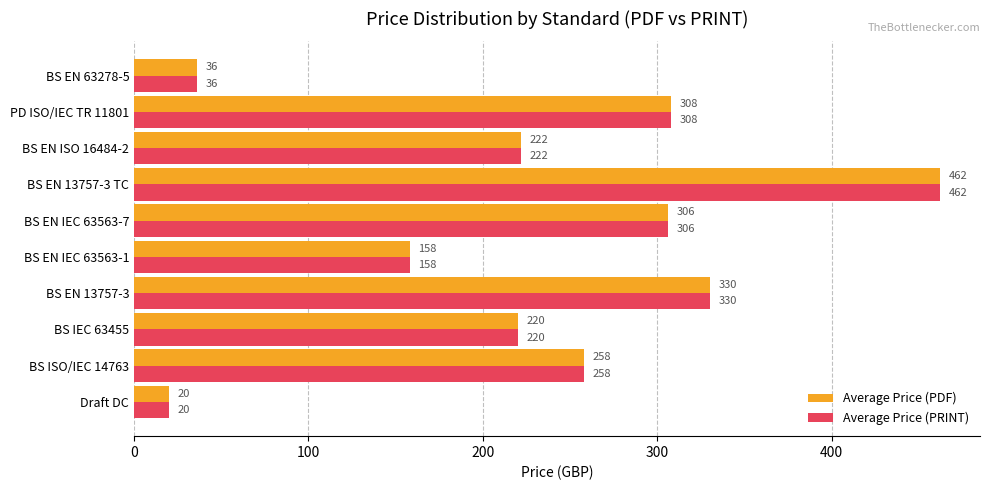

Is it true that Average Price (PDF) equals 308 at PD ISO/IEC TR 11801?

True